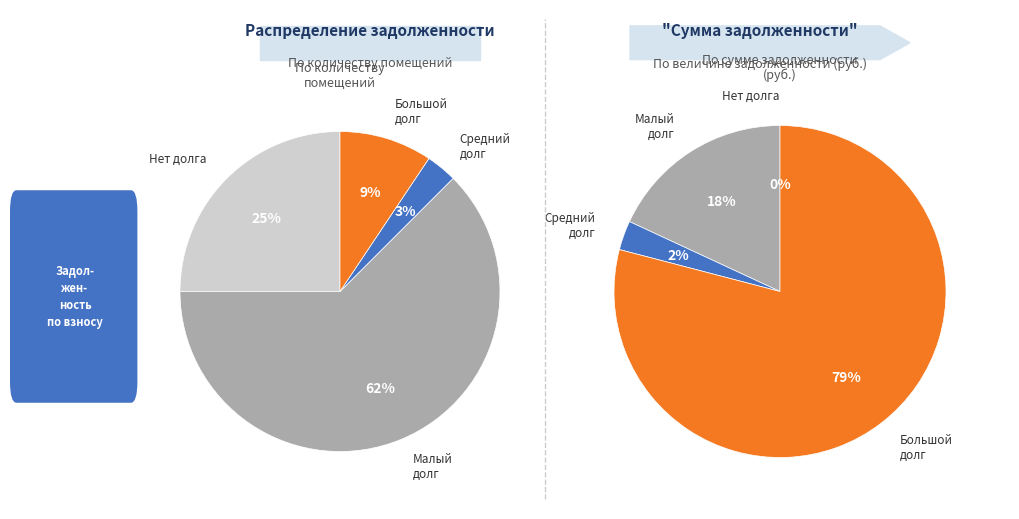

Is it true that 10 is 1% of the pie?

True